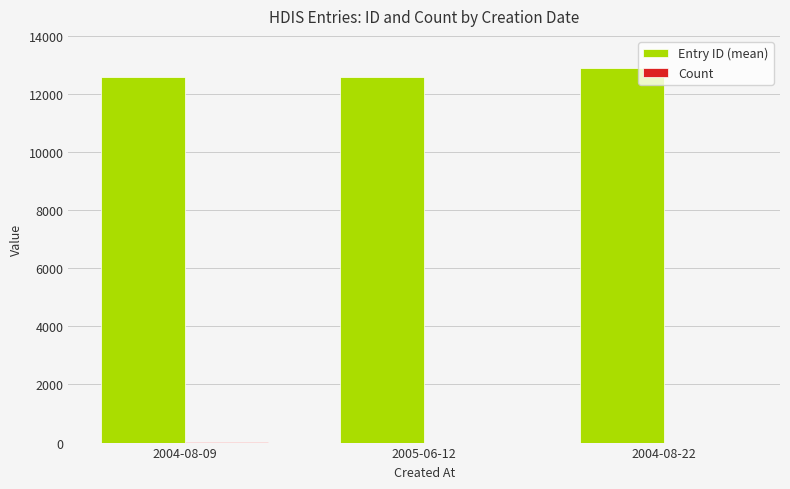

What is the greatest value displayed?

12878